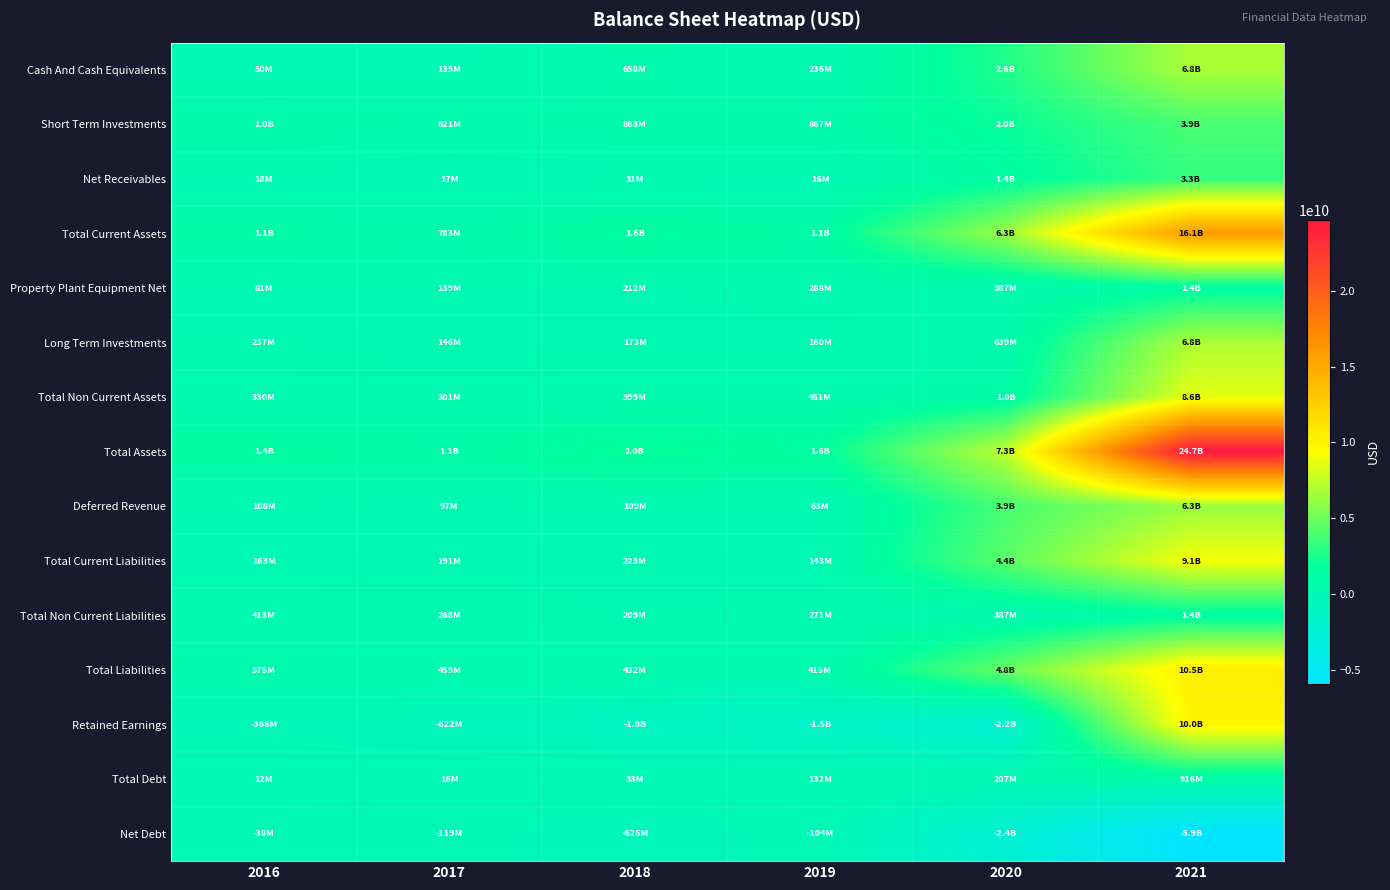

At 2019, list the series in order from smallest to largest.

Retained Earnings, Net Debt, Net Receivables, Deferred Revenue, Total Debt, Total Current Liabilities, Long Term Investments, Cash And Cash Equivalents, Total Non Current Liabilities, Property Plant Equipment Net, Total Liabilities, Total Non Current Assets, Short Term Investments, Total Current Assets, Total Assets